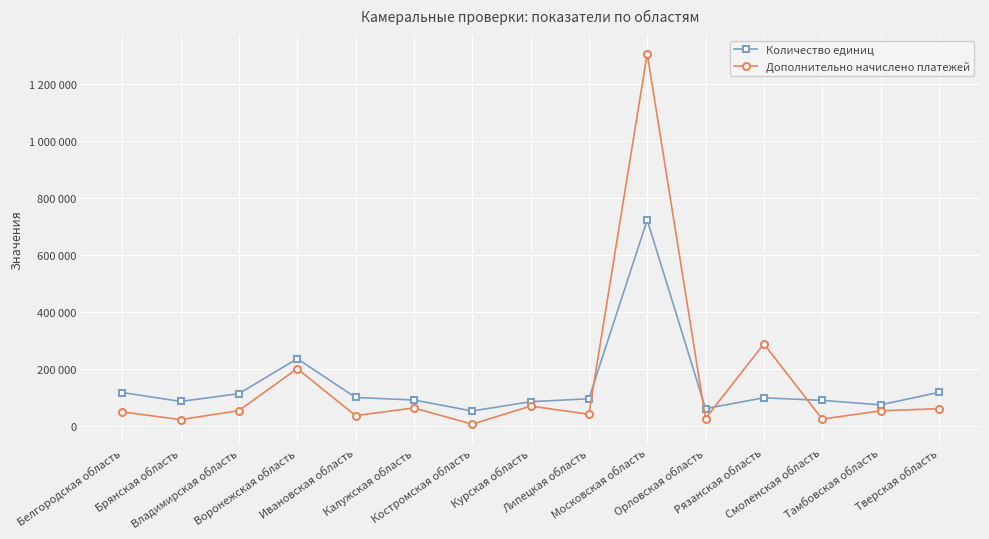

How many intersections are there between Количество единиц and Дополнительно начислено платежей?

4